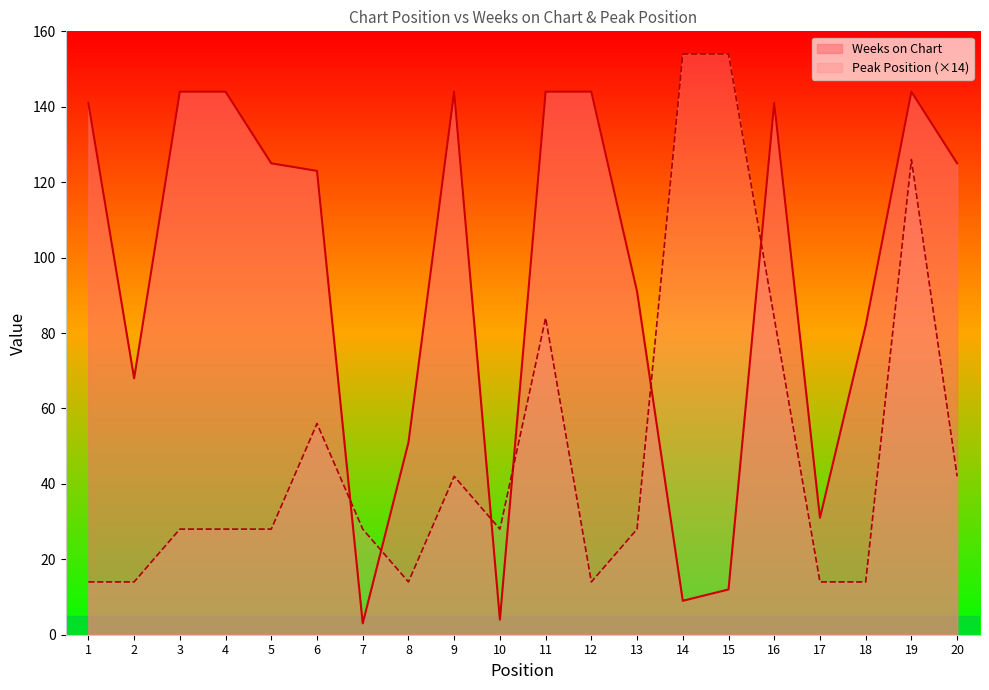

Where is Weeks on Chart nearest to the value 73?

2